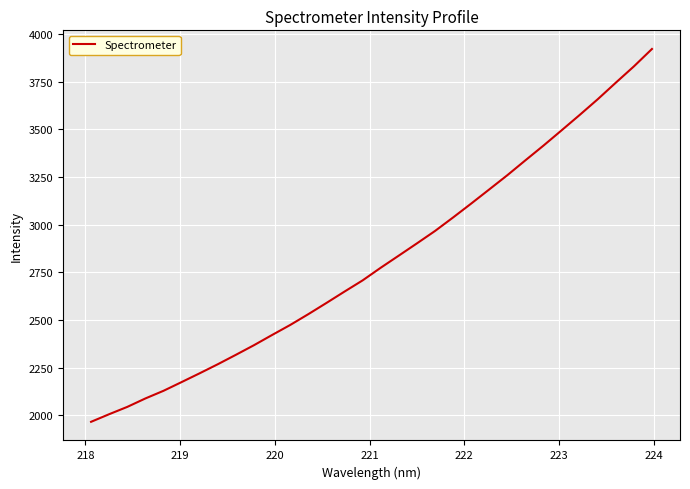

Does the chart have visible grid lines?

Yes